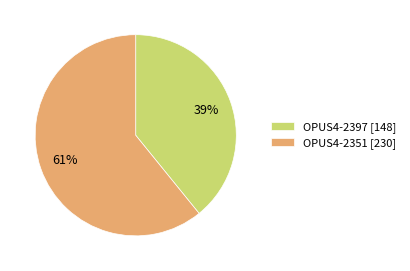

The OPUS4-2351 slice represents 76% of the pie. True or false?

False